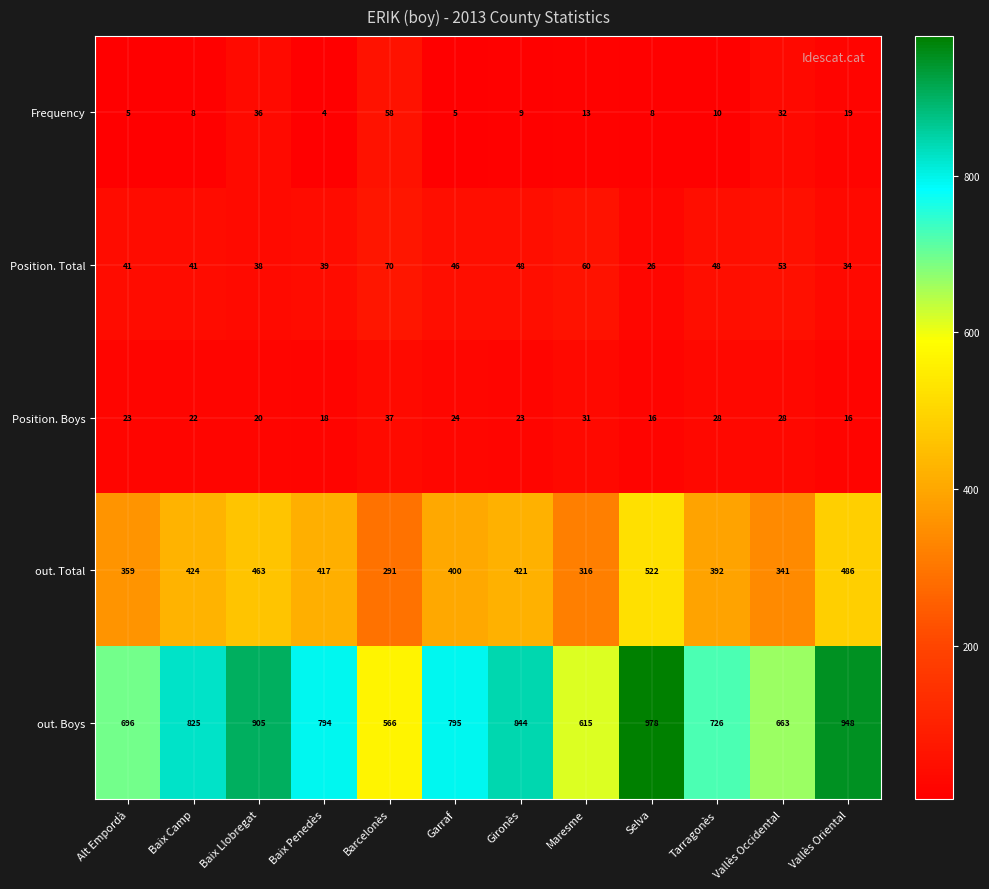

What is the difference between the second highest and second lowest values in the Frequency series?

31